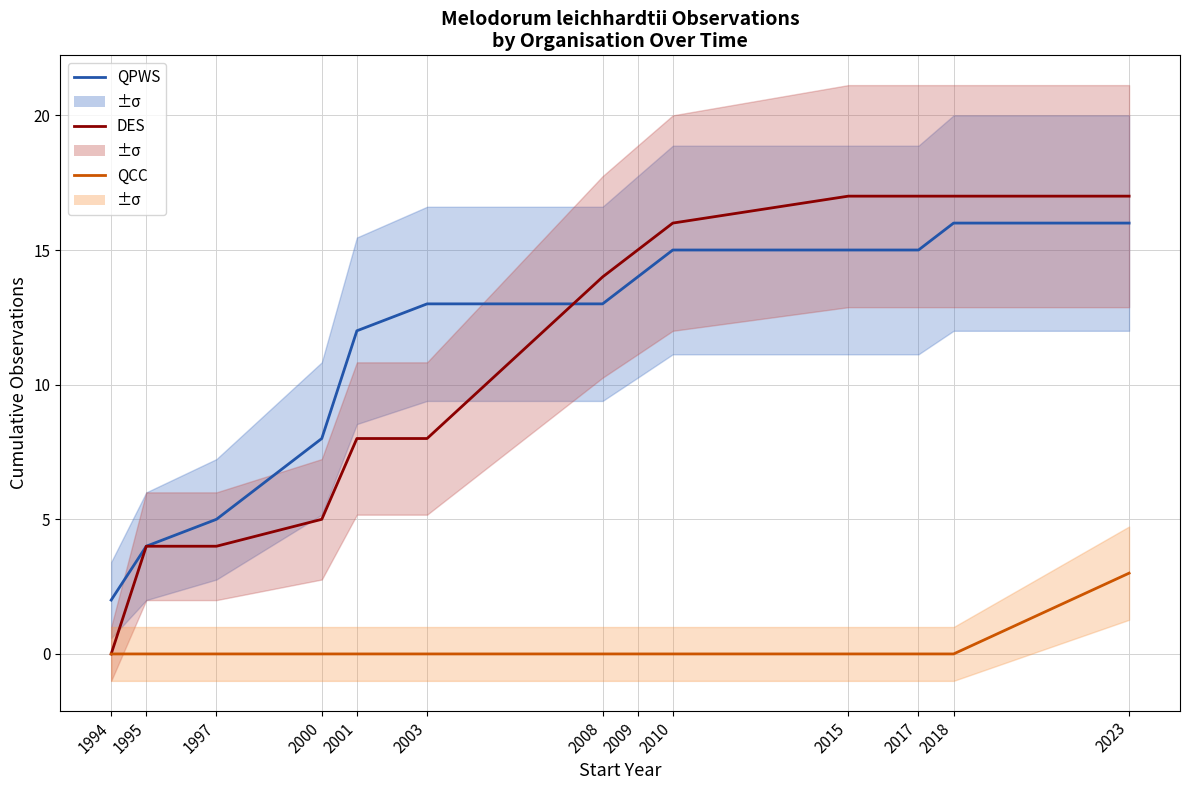

Reading left to right, what are all the values shown in this chart?

QPWS: 2	4	5	8	12	13	13	14	15	15	15	16	16
DES: 0	4	4	5	8	8	14	15	16	17	17	17	17
QCC: 0	0	0	0	0	0	0	0	0	0	0	0	3